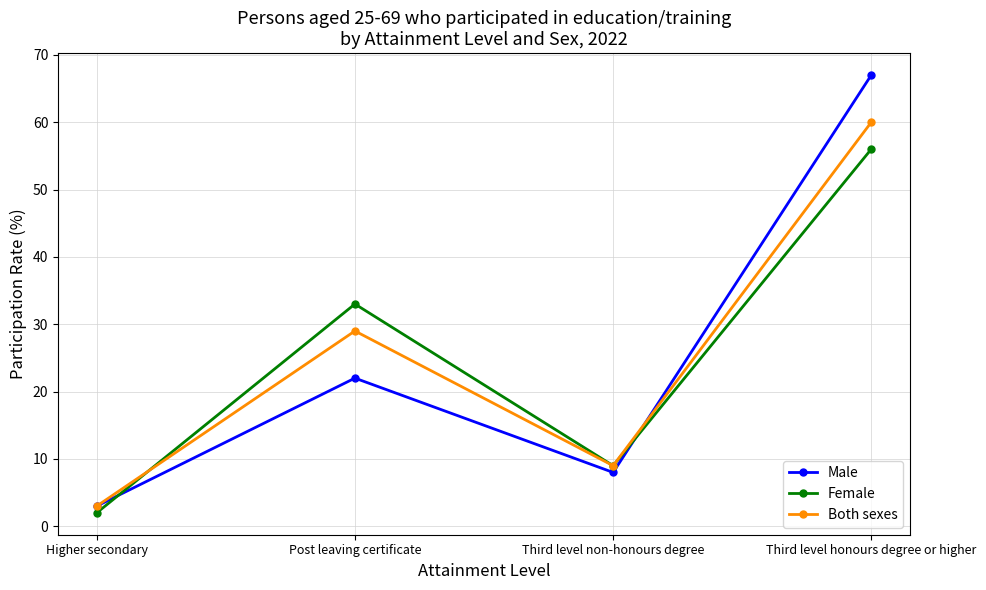

What is the difference between the Female values at Third level honours degree or higher and Third level non-honours degree?

47